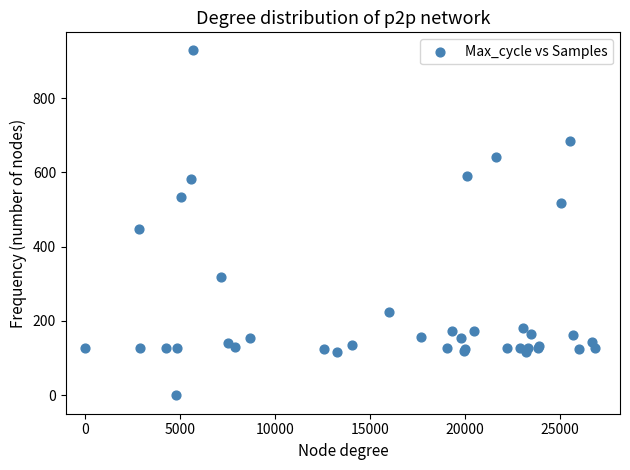

What Y value in the scatter plot is closest to 465?

448